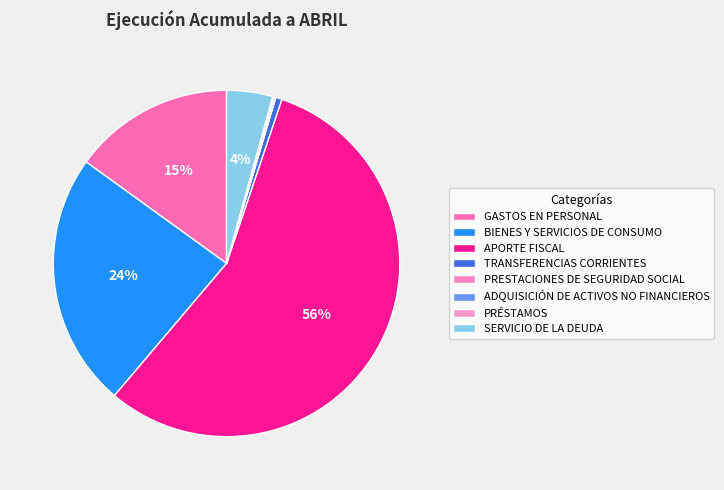

To the nearest percent, what is the difference between the BIENES Y SERVICIOS DE CONSUMO and GASTOS EN PERSONAL slice percentages?

9%